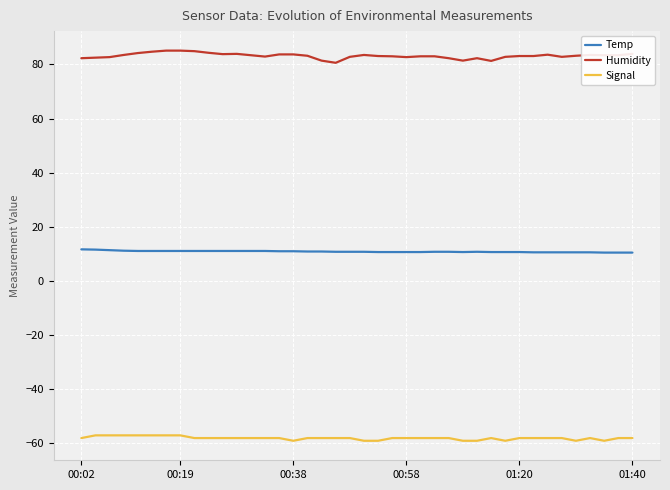

Which series has the largest range (max minus min)?

Humidity